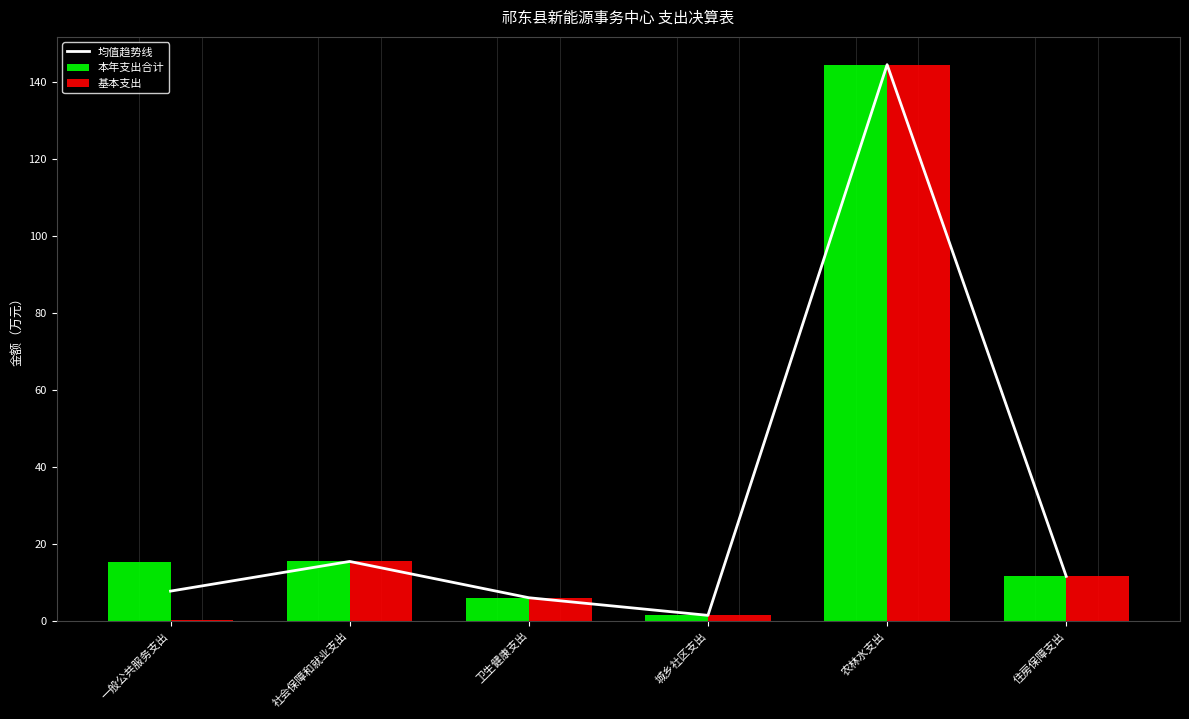

Which category has the lowest value across all series?

一般公共服务支出